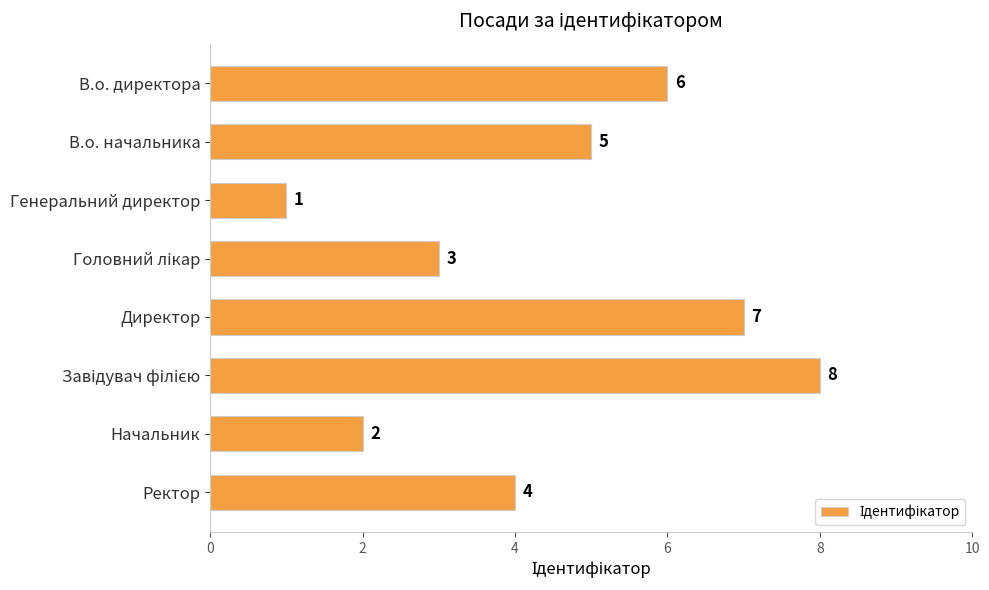

What is the greatest value displayed?

8